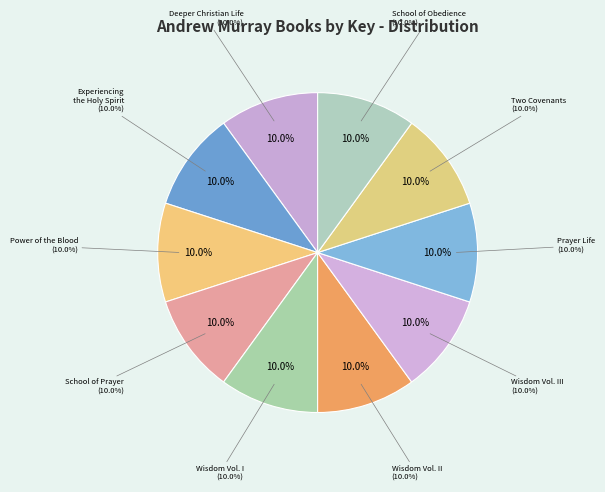

Is it true that Wisdom of Andrew Murray Volume I is 10% of the pie?

True